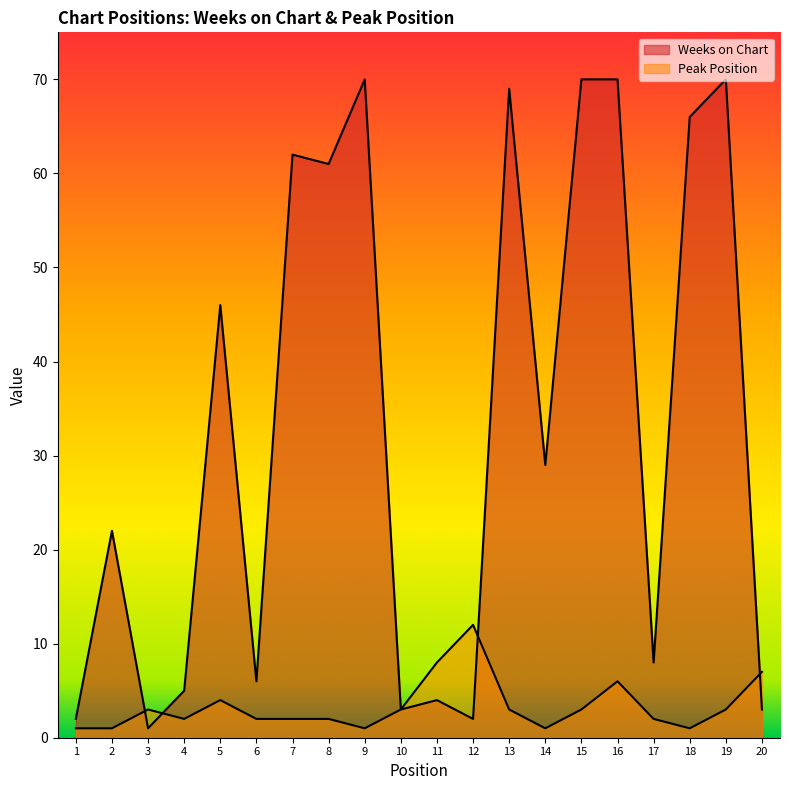

Rank the categories by Weeks on Chart value from lowest to highest.

3, 1, 12, 10, 20, 11, 4, 6, 17, 2, 14, 5, 8, 7, 18, 13, 9, 15, 16, 19